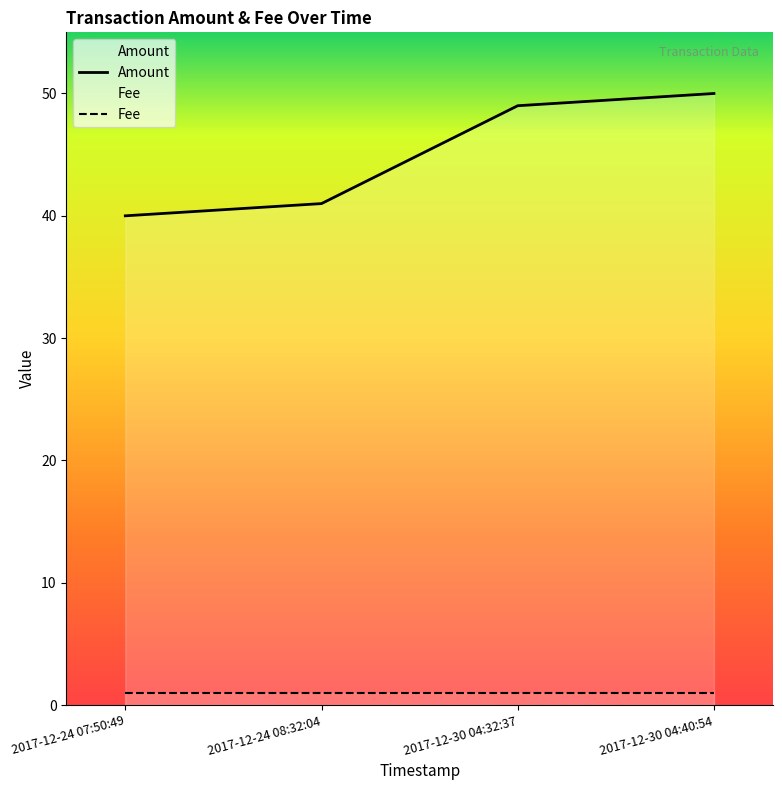

How many data points does each series have?

4